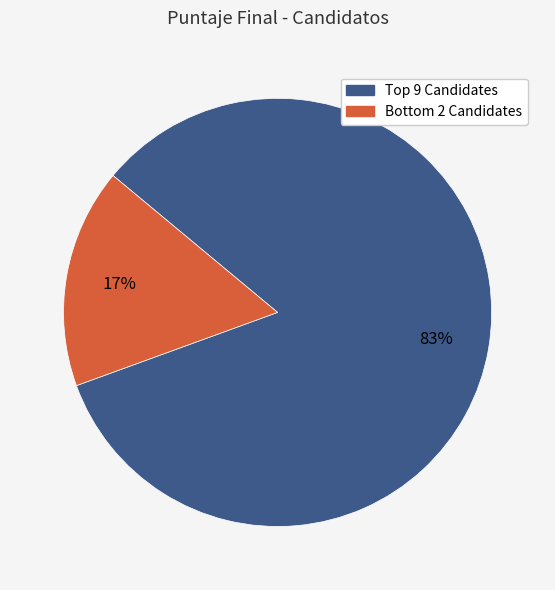

Is there a majority slice in this chart?

Yes